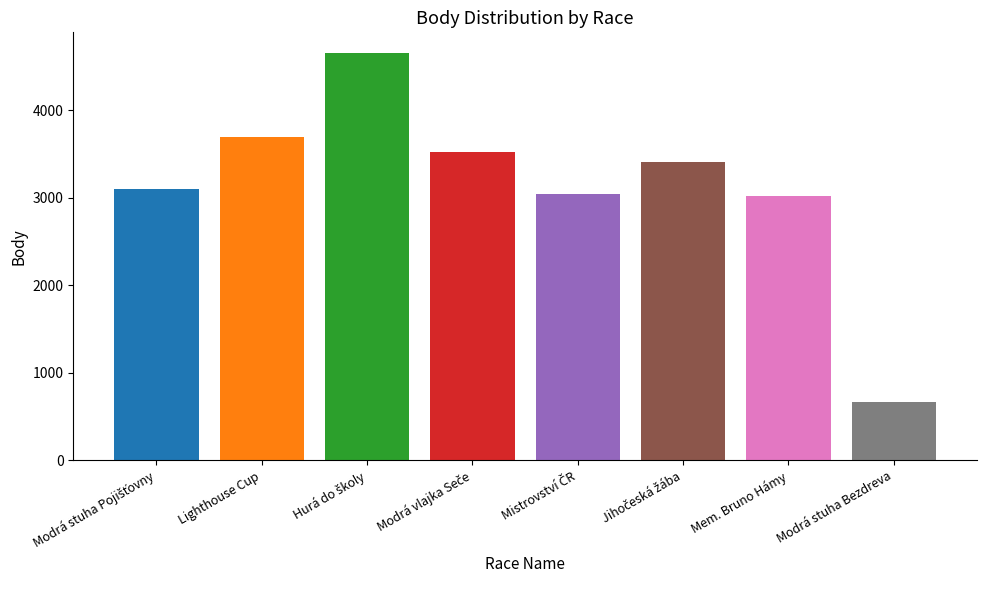

Which category has the lowest value across all series?

Modrá stuha Bezdreva